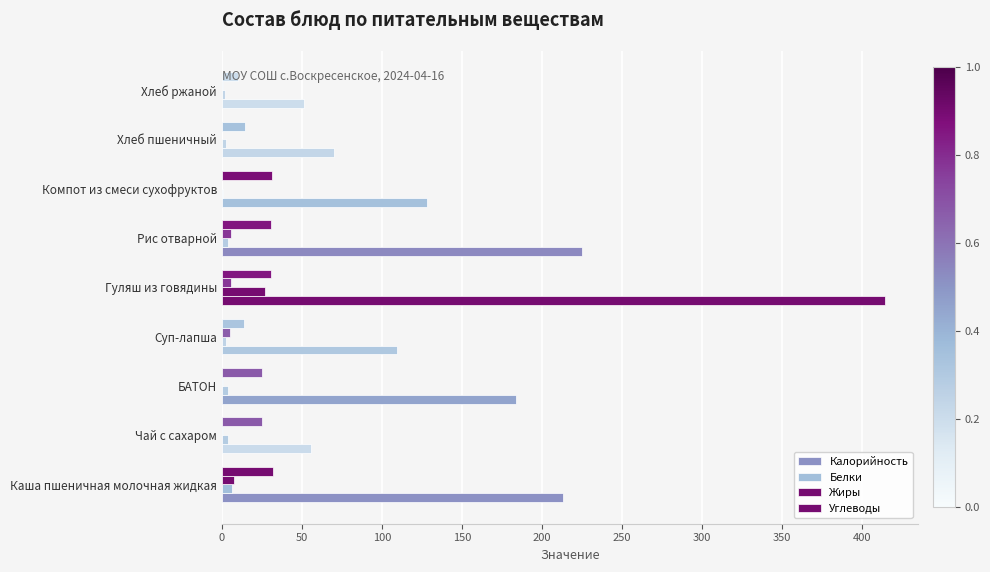

How many data points does each series have?

9